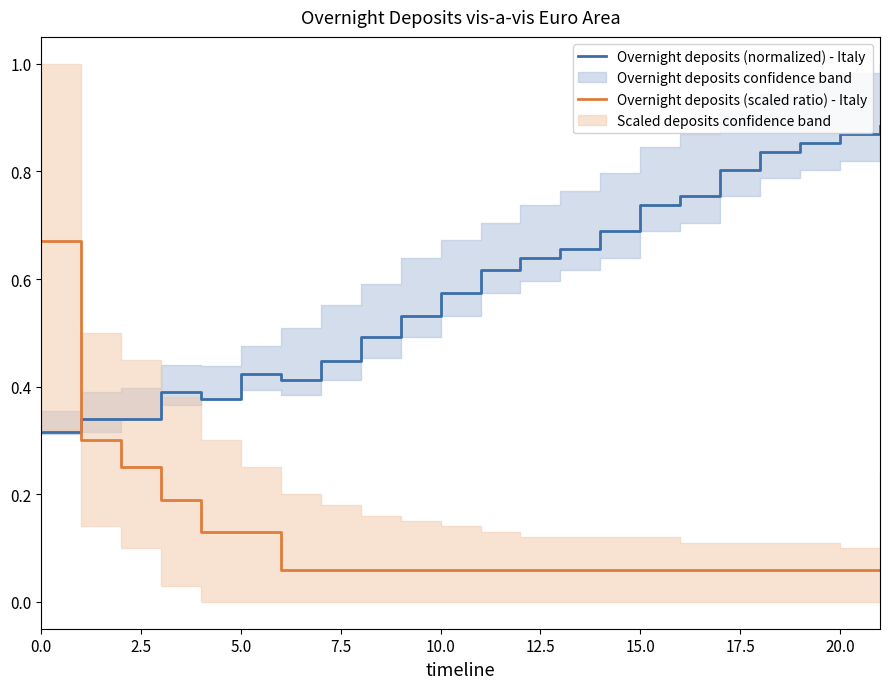

How many lines are shown in the chart?

2